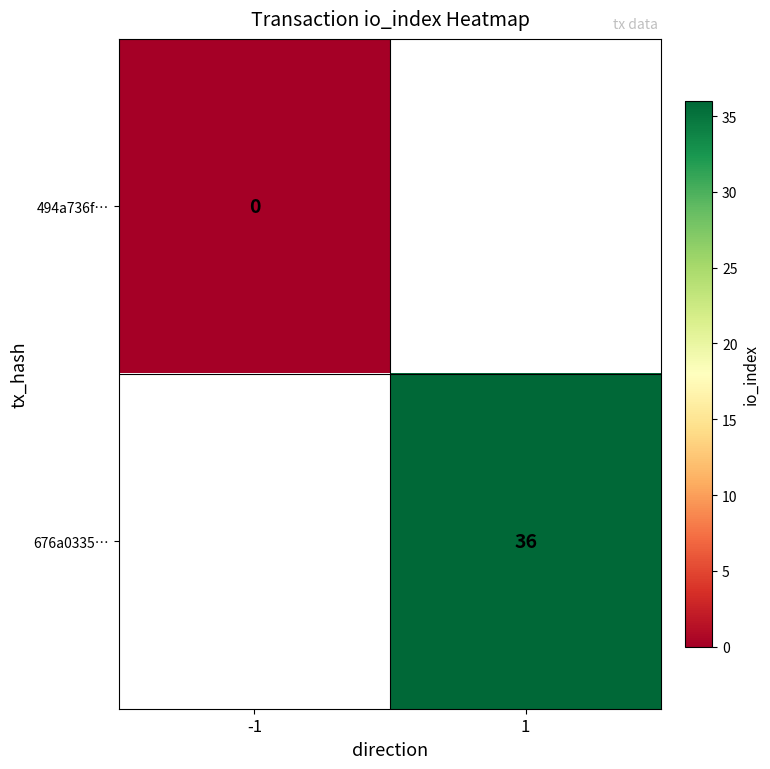

The value of 676a0335… at 1 is 24. True or false?

False